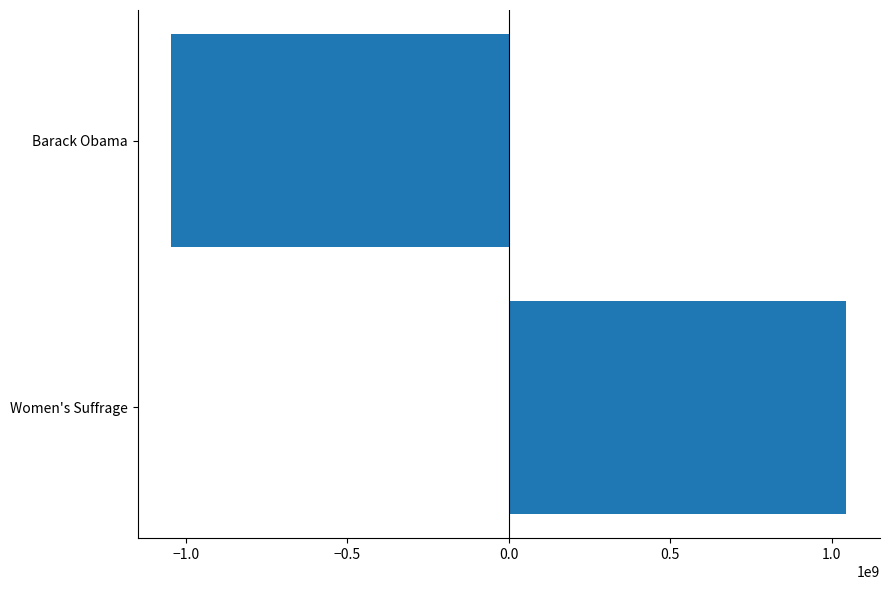

Rank the categories by value from highest to lowest.

Women's Suffrage, Barack Obama